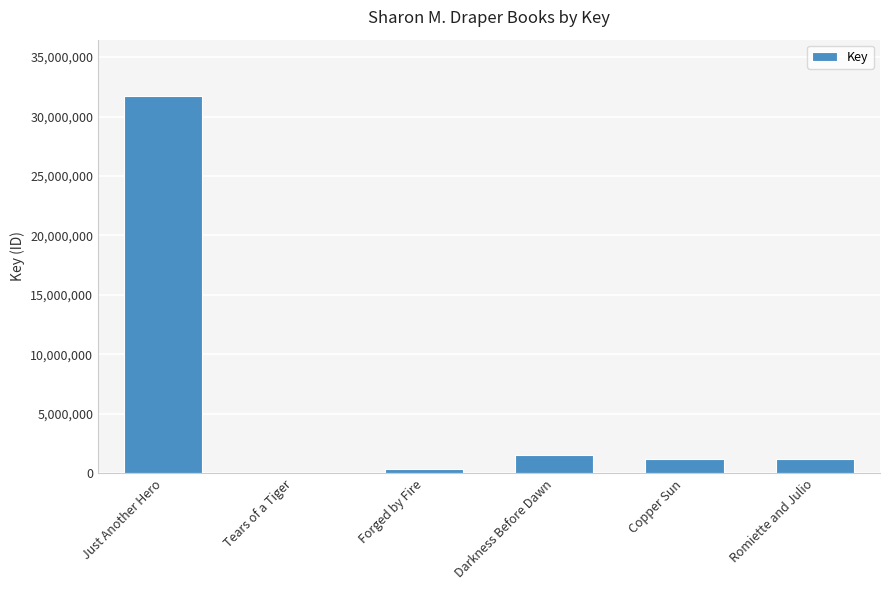

What is the difference between the values at Copper Sun and Romiette and Julio?

4